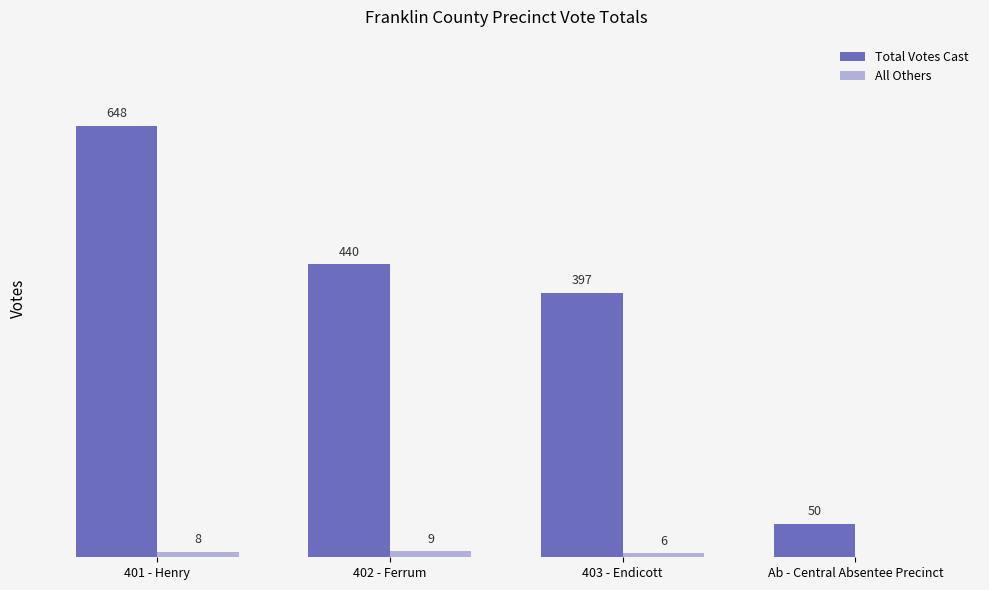

At which label does All Others reach its peak?

402 - Ferrum